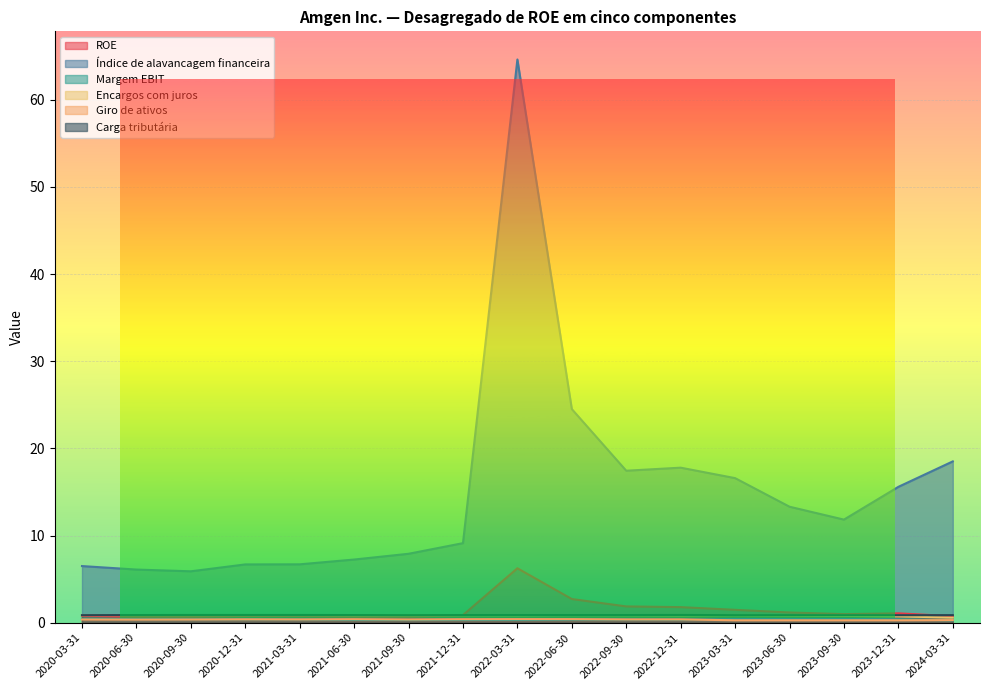

What is the label of the 9th point from the right?

2022-03-31